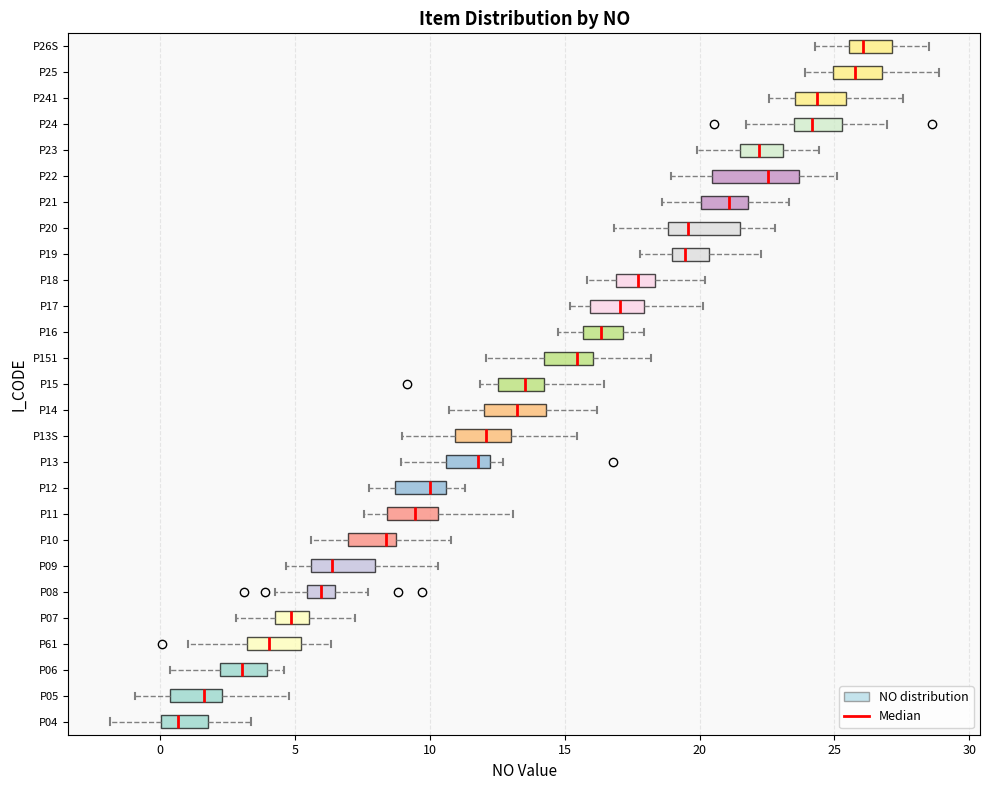

Reading bottom to top, read every box against the x-axis: the position of its median line, the range the box covers, and the ends of its whiskers. The values are not printed on the chart, so give them approximately, as read against the axis.

P04: median 0.5, box 0.0 to 2.0, whiskers -2.0 to 3.5
P05: median 1.5, box 0.5 to 2.5, whiskers -1.0 to 5.0
P06: median 3.0, box 2.0 to 4.0, whiskers 0.5 to 4.5
P61: median 4.0, box 3.0 to 5.0, whiskers 1.0 to 6.5
P07: median 5.0, box 4.0 to 5.5, whiskers 3.0 to 7.0
P08: median 6.0, box 5.5 to 6.5, whiskers 4.0 to 7.5
P09: median 6.5, box 5.5 to 8.0, whiskers 4.5 to 10.5
P10: median 8.5 (just left of the box's right edge), box 7.0 to 8.5, whiskers 5.5 to 11.0
P11: median 9.5, box 8.5 to 10.5, whiskers 7.5 to 13.0
P12: median 10.0, box 8.5 to 10.5, whiskers 7.5 to 11.5
P13: median 12.0 (just left of the box's right edge), box 10.5 to 12.0, whiskers 9.0 to 12.5
P13S: median 12.0, box 11.0 to 13.0, whiskers 9.0 to 15.5
P14: median 13.0, box 12.0 to 14.5, whiskers 10.5 to 16.0
P15: median 13.5, box 12.5 to 14.0, whiskers 12.0 to 16.5
P151: median 15.5, box 14.0 to 16.0, whiskers 12.0 to 18.0
P16: median 16.5, box 15.5 to 17.0, whiskers 15.0 to 18.0
P17: median 17.0, box 16.0 to 18.0, whiskers 15.0 to 20.0
P18: median 17.5, box 17.0 to 18.5, whiskers 16.0 to 20.0
P19: median 19.5, box 19.0 to 20.5, whiskers 18.0 to 22.5
P20: median 19.5, box 19.0 to 21.5, whiskers 17.0 to 23.0
P21: median 21.0, box 20.0 to 22.0, whiskers 18.5 to 23.5
P22: median 22.5, box 20.5 to 23.5, whiskers 19.0 to 25.0
P23: median 22.0, box 21.5 to 23.0, whiskers 20.0 to 24.5
P24: median 24.0, box 23.5 to 25.5, whiskers 21.5 to 27.0
P241: median 24.5, box 23.5 to 25.5, whiskers 22.5 to 27.5
P25: median 26.0, box 25.0 to 27.0, whiskers 24.0 to 29.0
P26S: median 26.0, box 25.5 to 27.0, whiskers 24.5 to 28.5